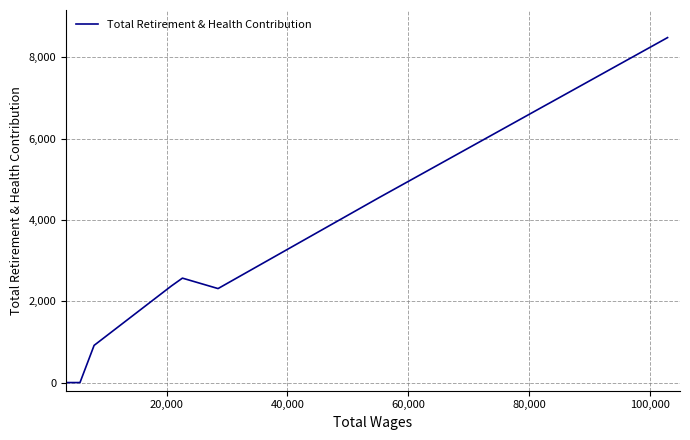

What is the difference between the maximum and minimum values?

8489